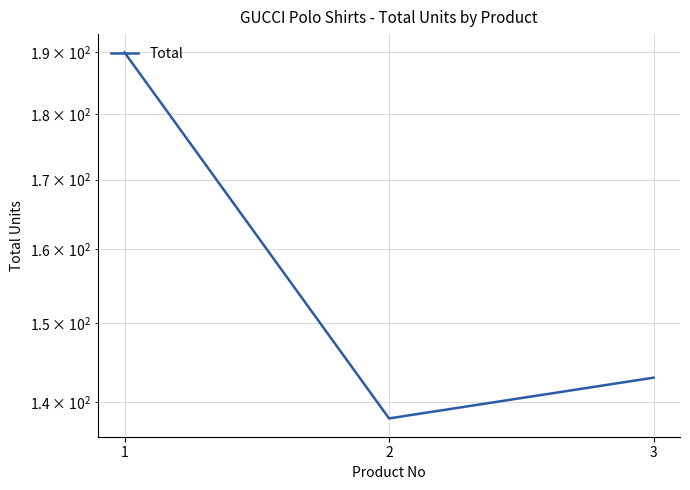

List the labels in order of value, largest first.

1, 3, 2